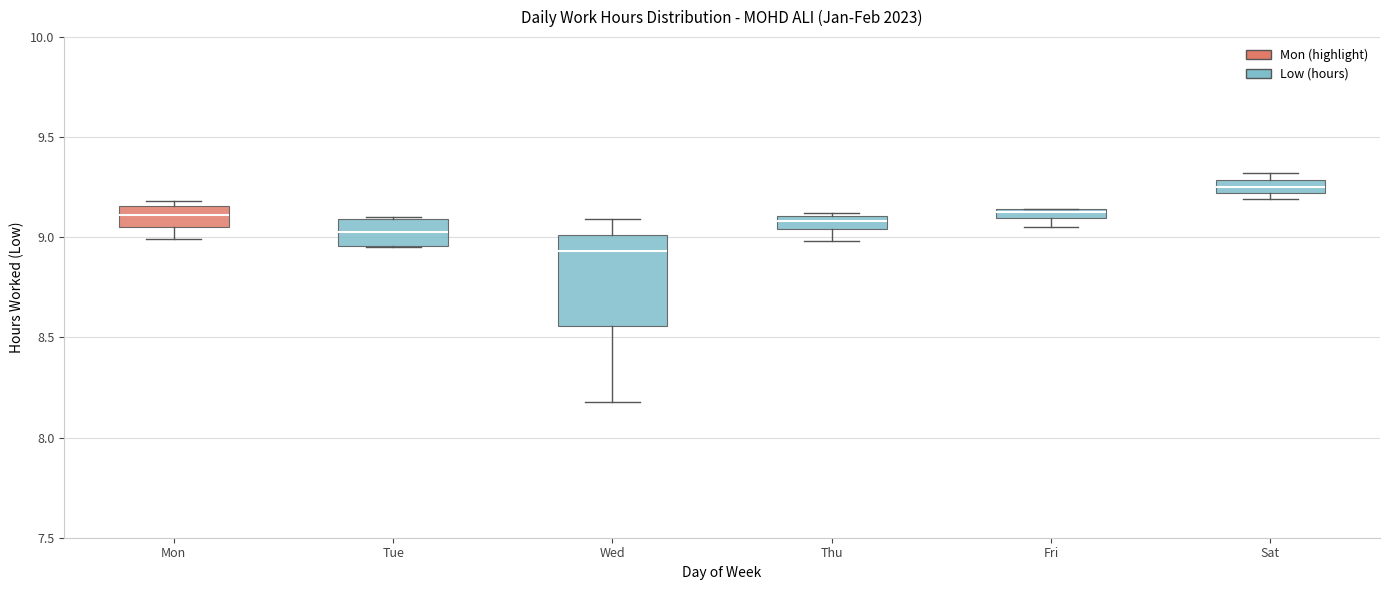

Where does the lower whisker of the box for Wed end on the y-axis? The values are not printed on the chart, so give them approximately, as read against the axis.

8.20